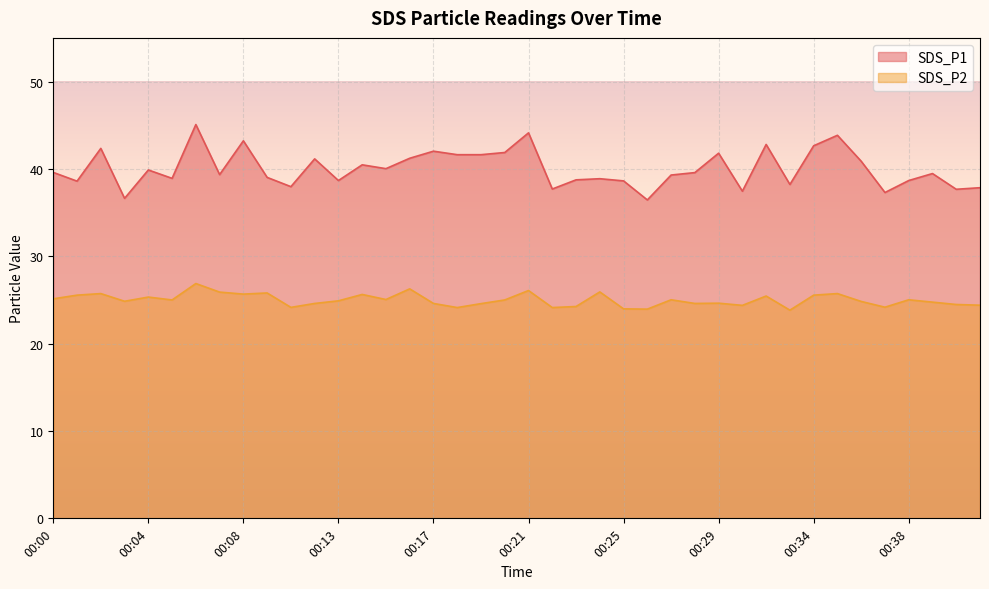

What is the difference between the maximum and minimum values in the SDS_P1 series?

8.6